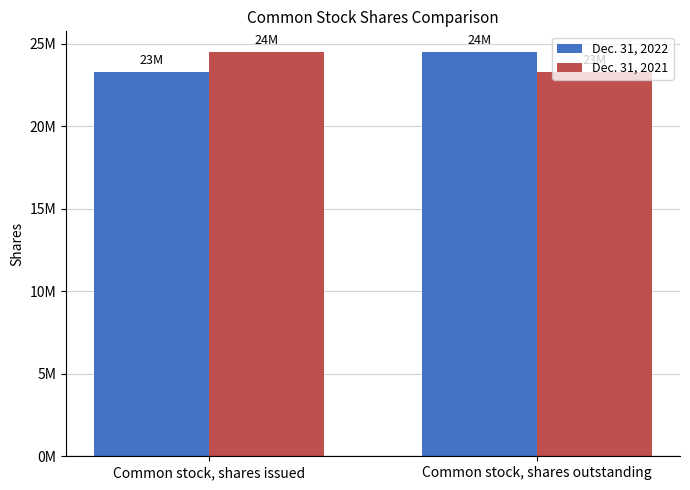

Are the bars horizontal?

No